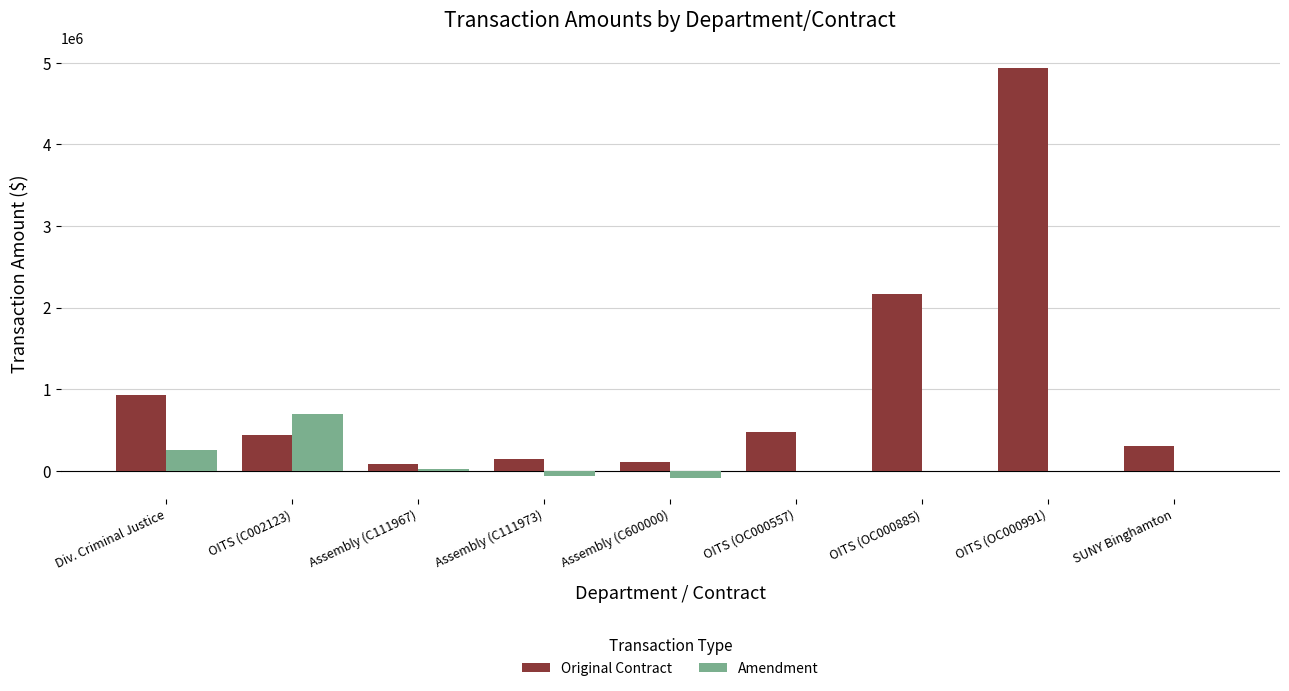

How many data points does each series have?

9